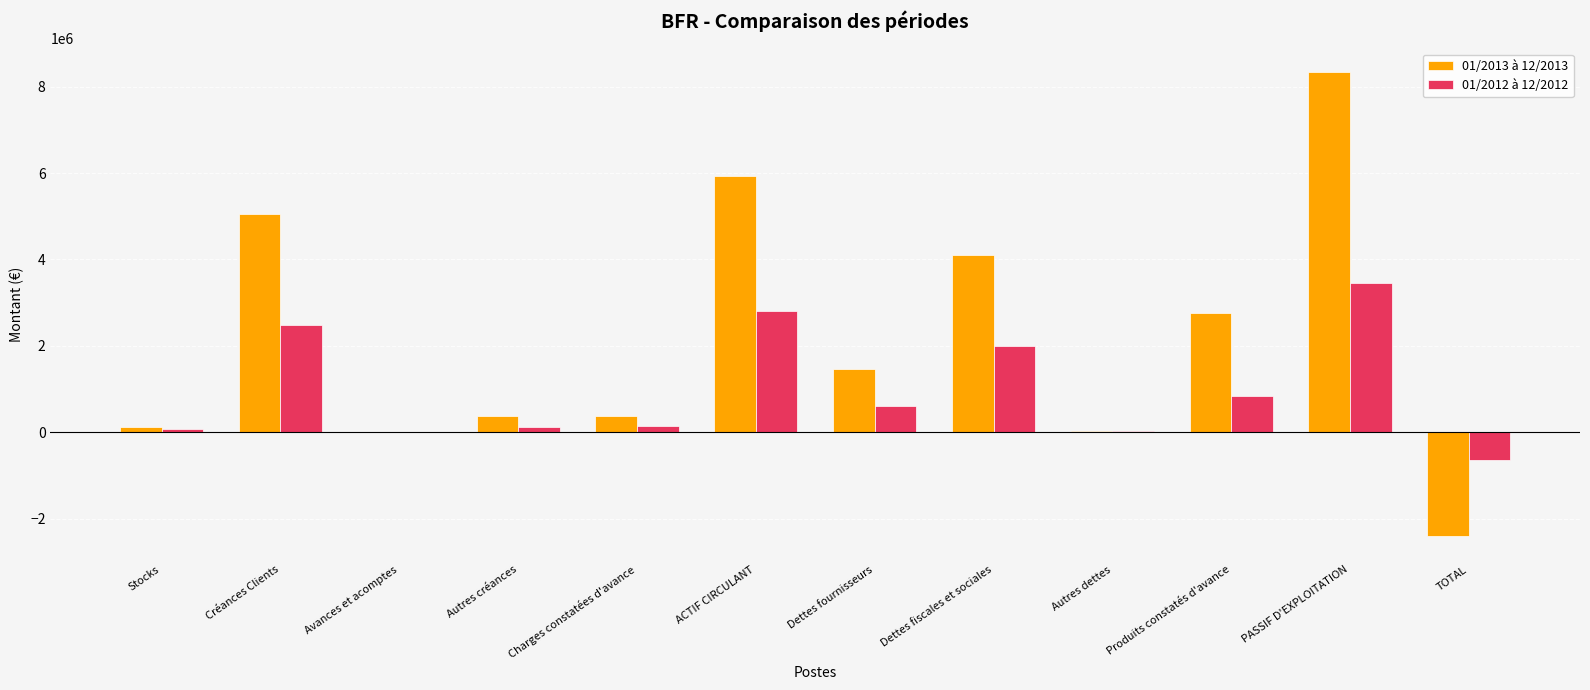

Is it true that 01/2013 à 12/2013 equals 5046782.1 at Créances Clients?

True